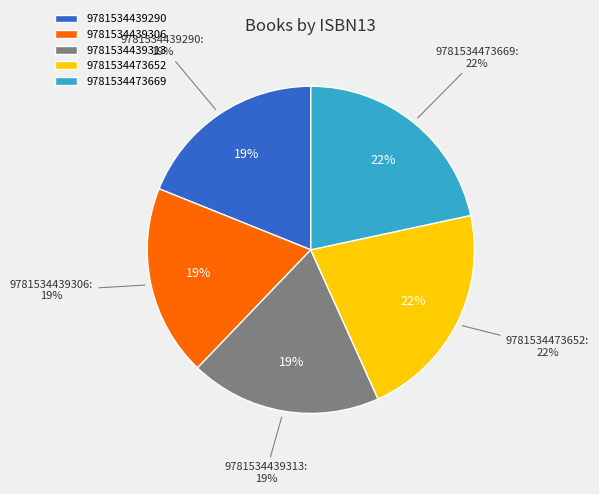

Is there a majority slice in this chart?

No